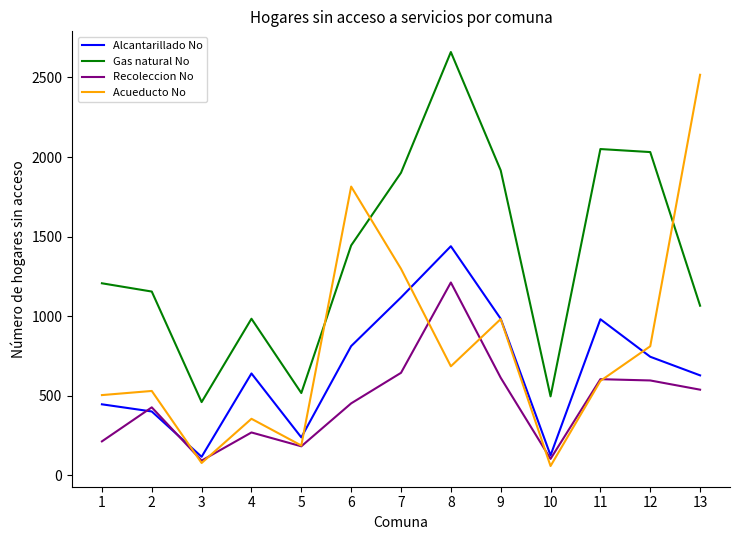

The Recoleccion No series shows 537 at 13. True or false?

True